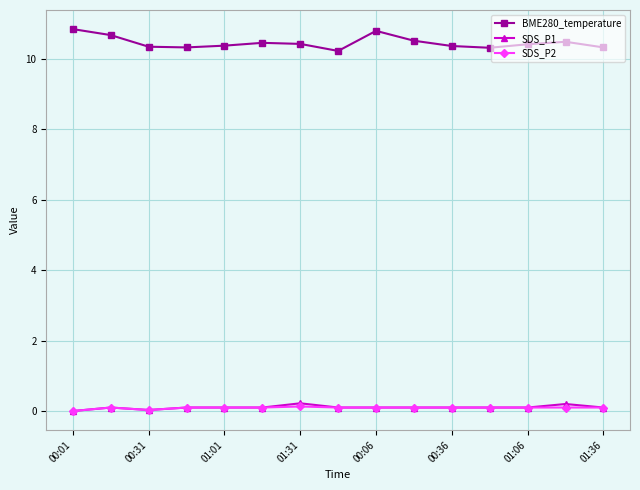

What is the highest value of the BME280_temperature series?

10.8